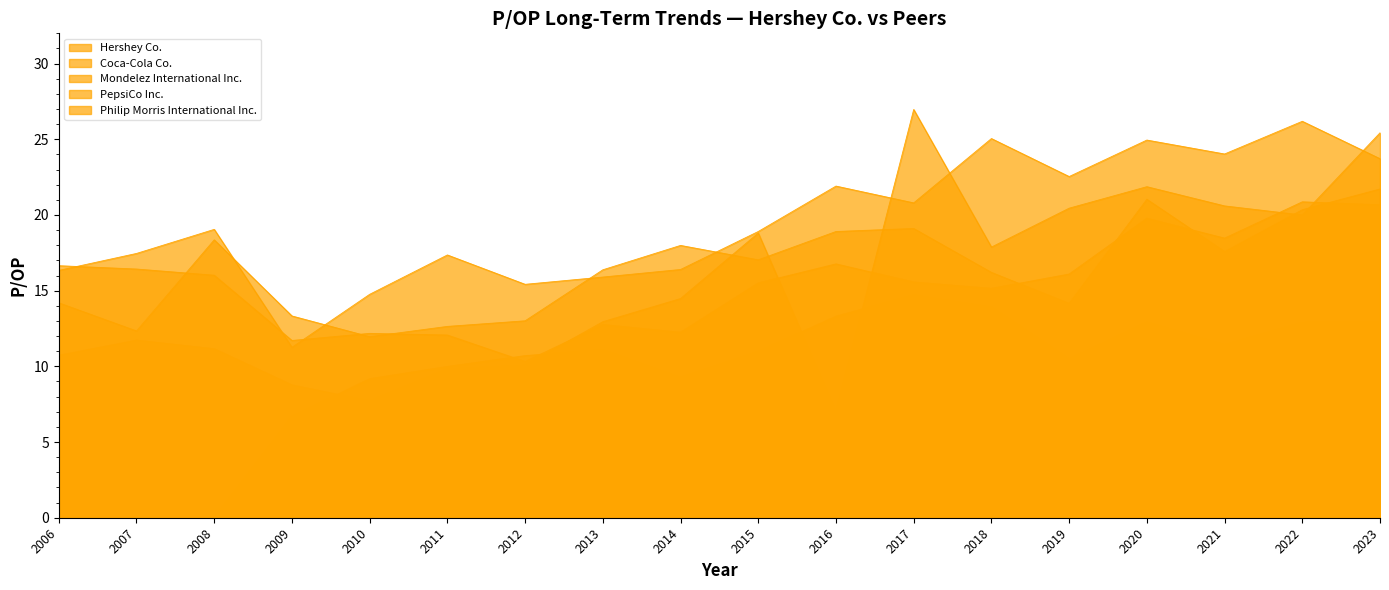

The value of Hershey Co. at 2007 is 12.3. True or false?

True